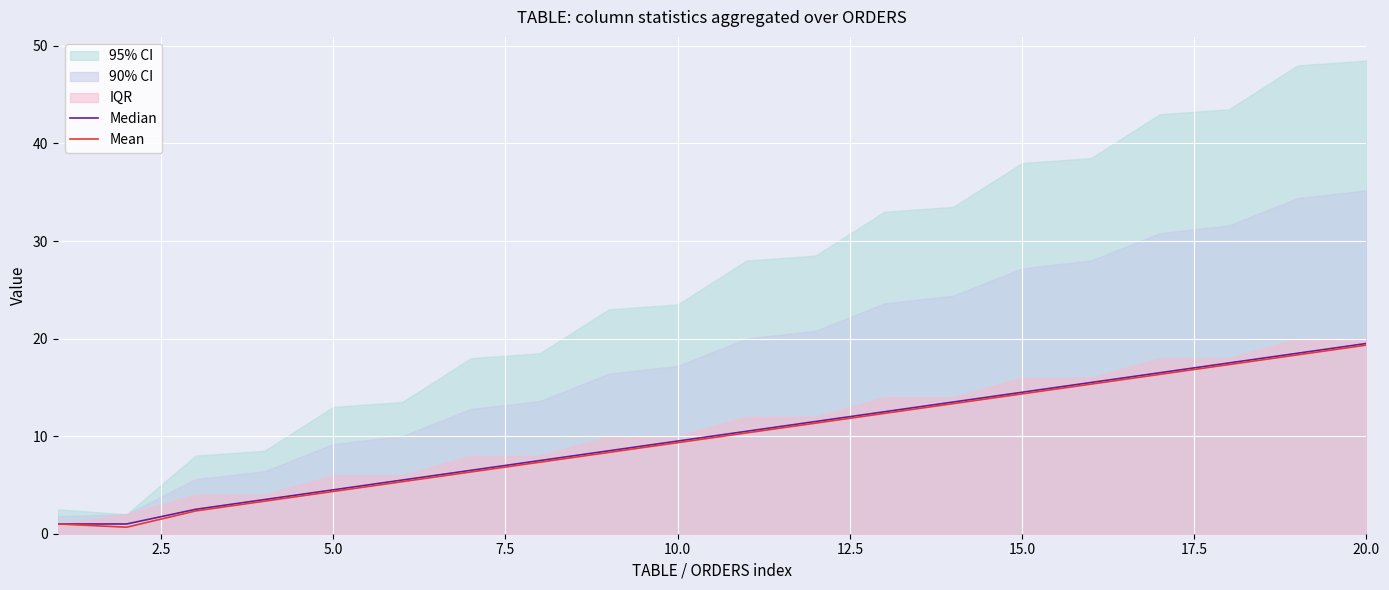

What is the maximum value for Mean?

19.3